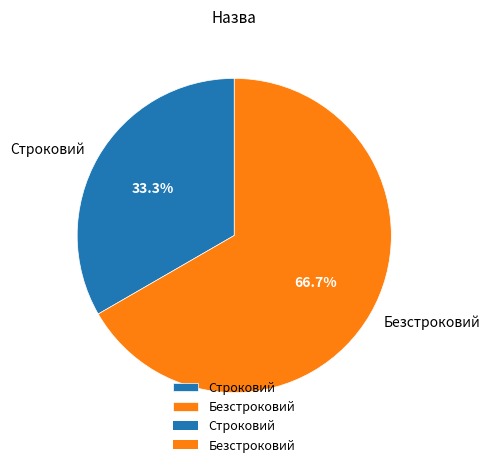

Which has a higher value, Безстроковий or Строковий?

Безстроковий